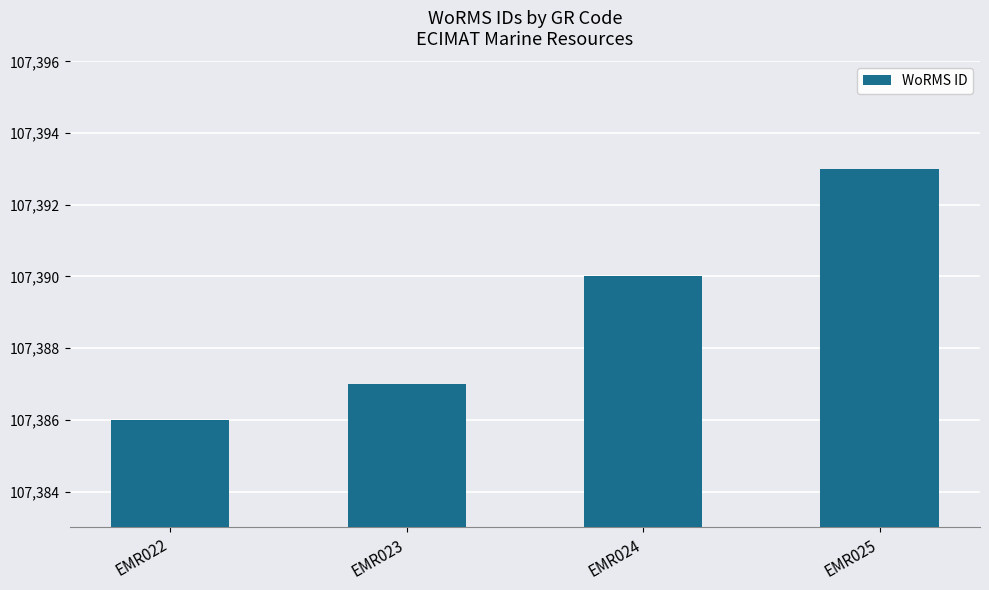

What is the value of the 4th bar from the left?

107393